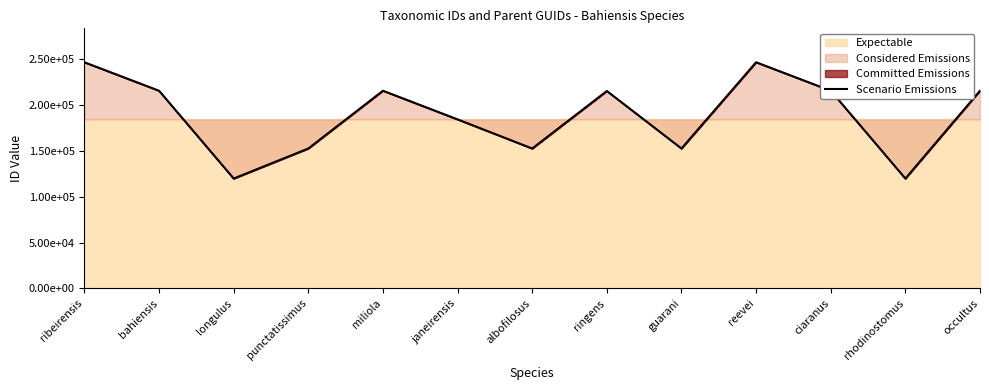

What is the label of the 11th point from the right?

longulus